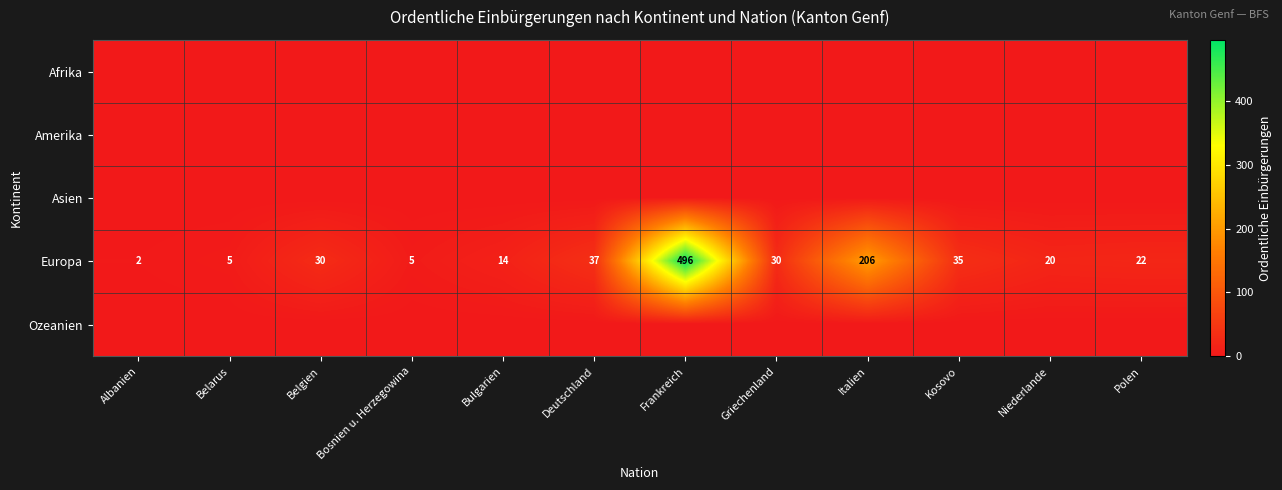

What is the difference between the maximum and minimum values in the Europa series?

494